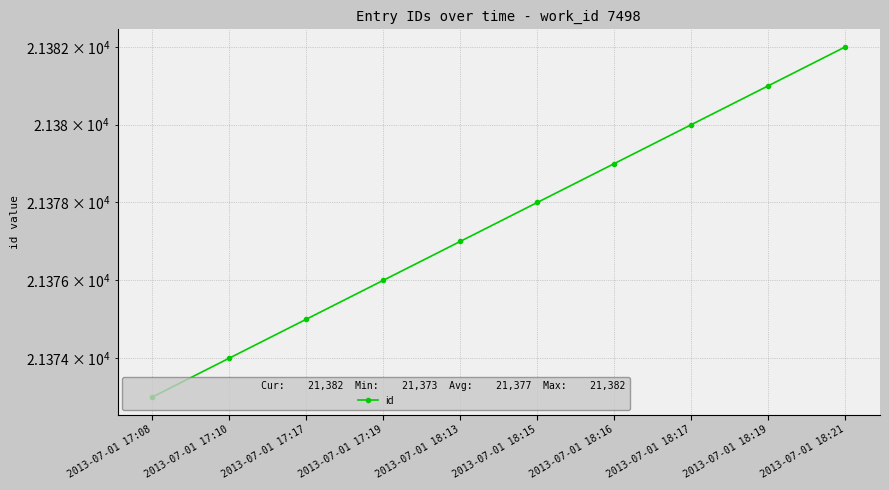

True or false: there are more than 2 points higher than both neighbors.

False